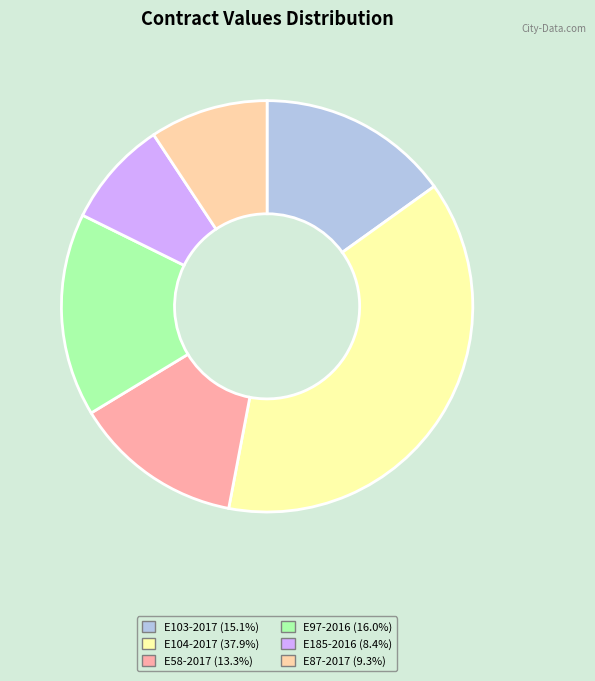

Is there any slice that represents more than half of the pie?

No